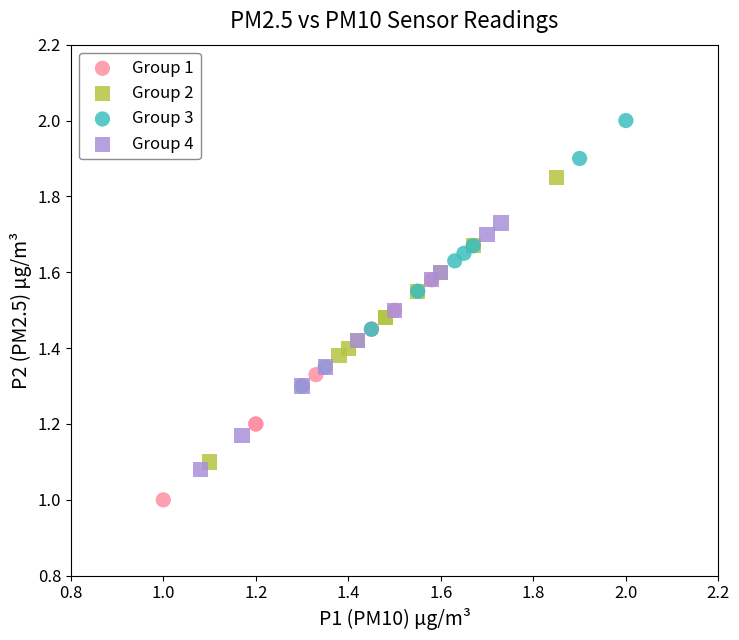

Which series contains the lowest Y value?

Group 1